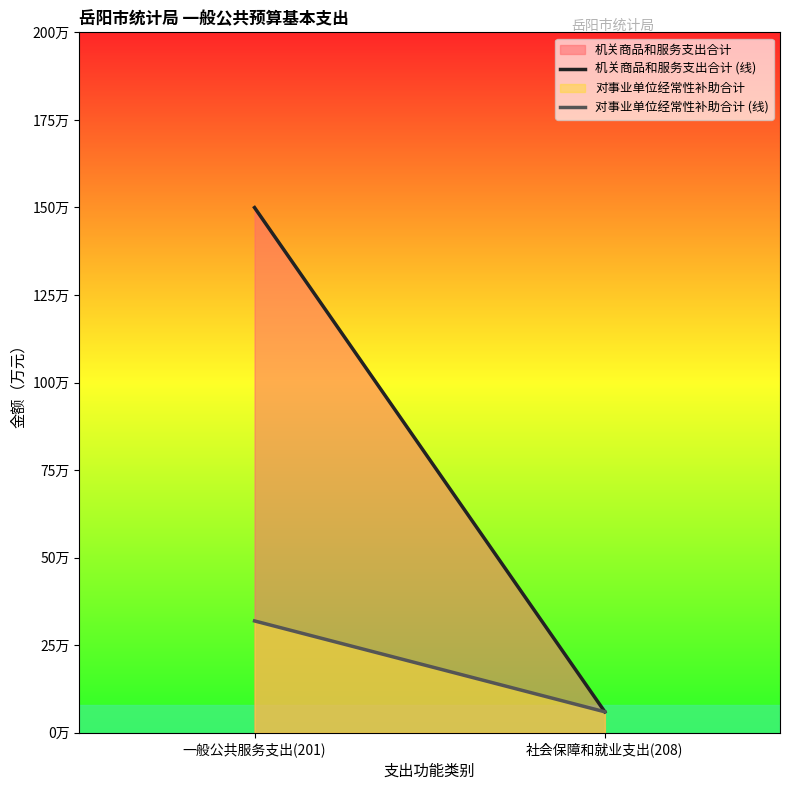

What is the sum of all 机关商品和服务支出合计 (线) values?

156.0